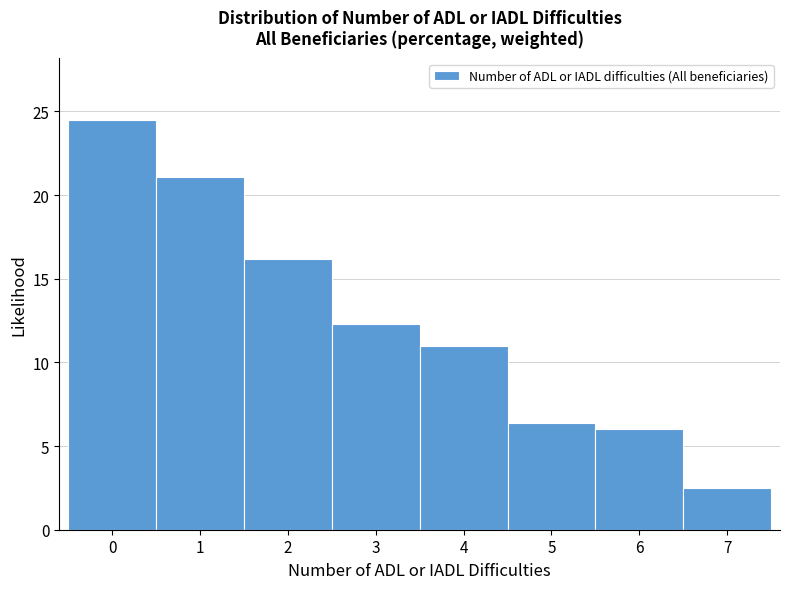

Reading left to right, transcribe all the data shown in this chart.

24.5	21.1	16.2	12.3	11.0	6.4	6.0	2.5